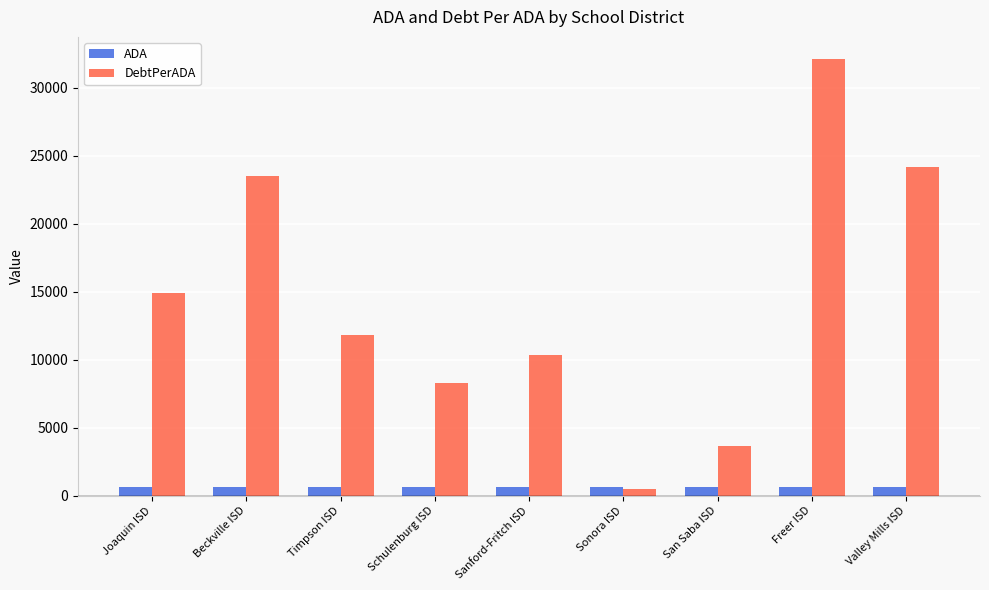

Which series has the largest total across all categories?

DebtPerADA